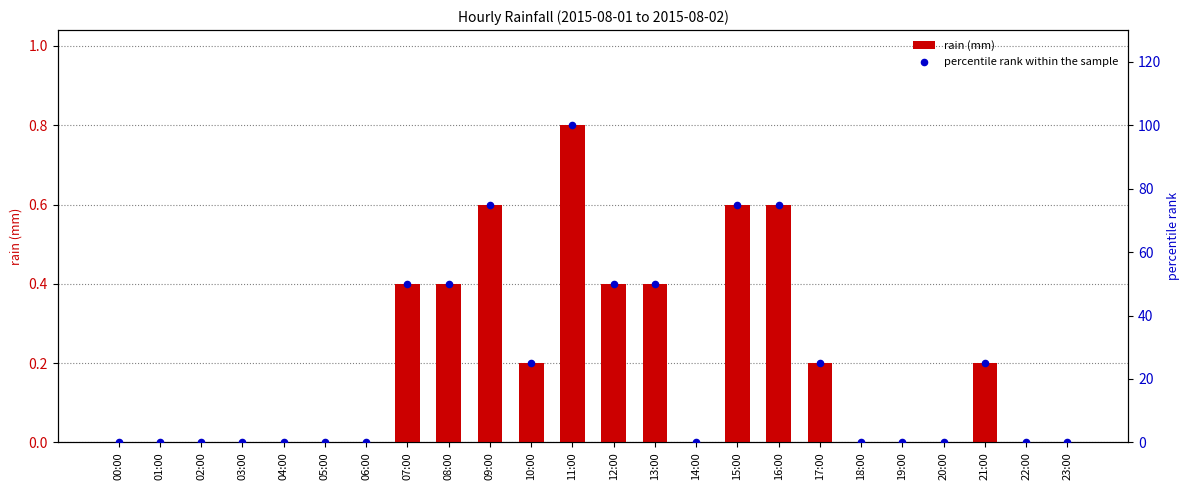

At which category is the sum across all series the highest?

11:00